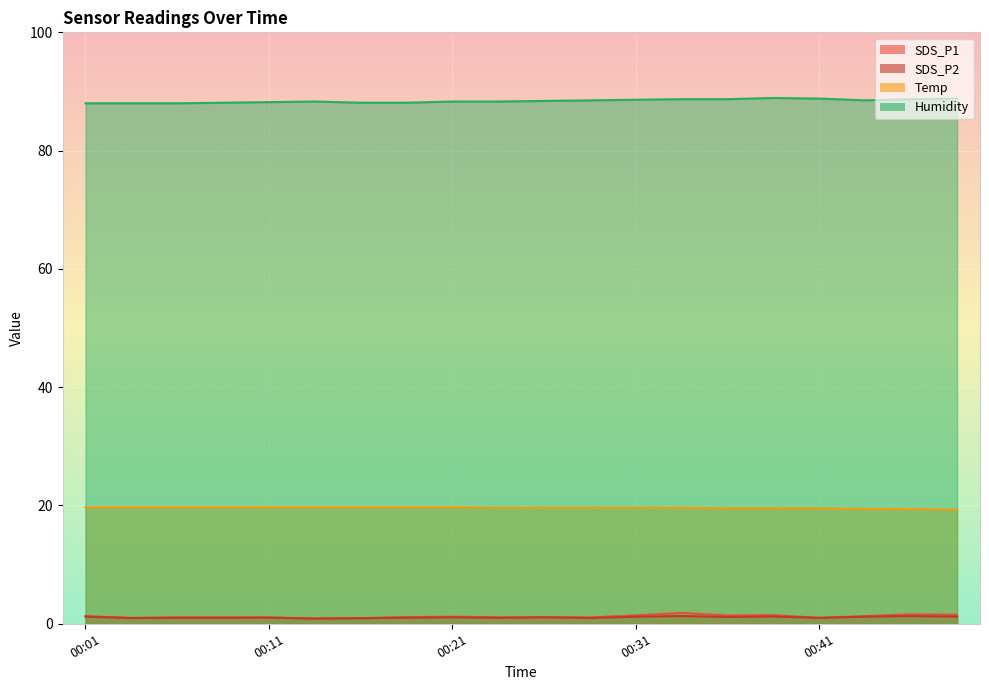

Where is Temp nearest to the value 19?

00:48